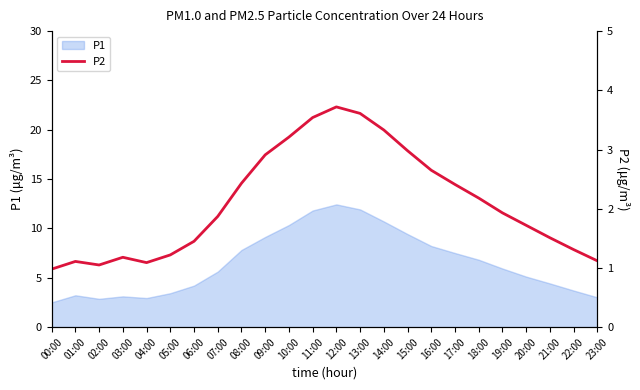

Is it true that the value at 00:00 is 1.0?

True